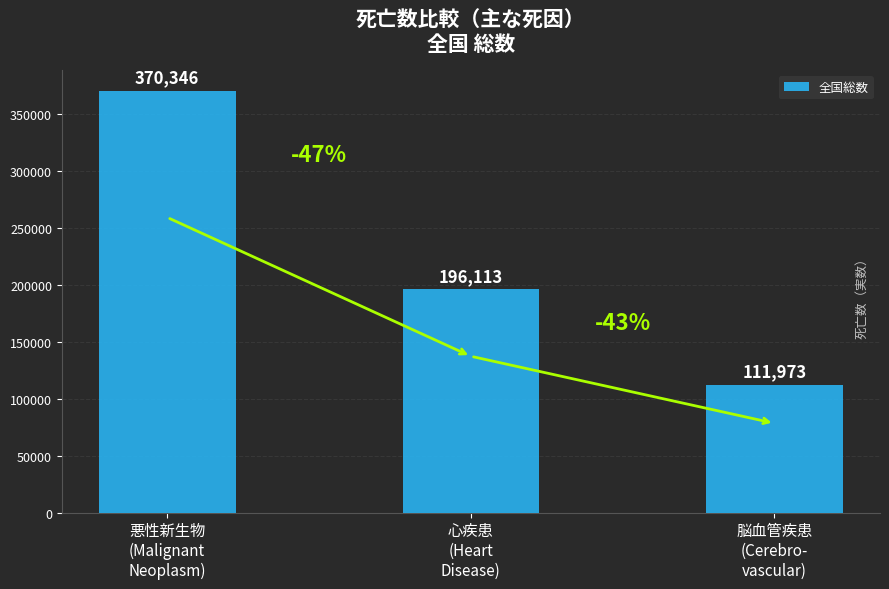

What position from the right is 悪性新生物
(Malignant
Neoplasm)?

3